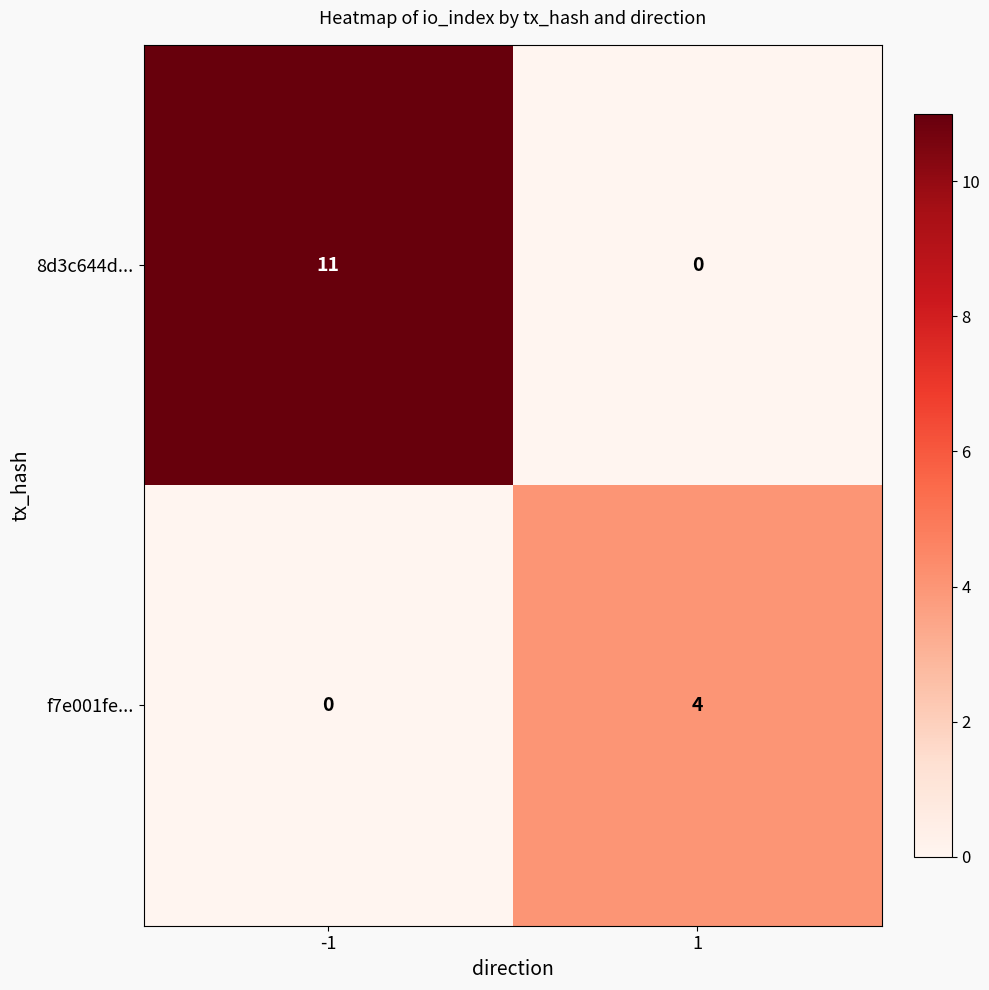

What is the sum of the f7e001fe... values at 1 and -1?

4